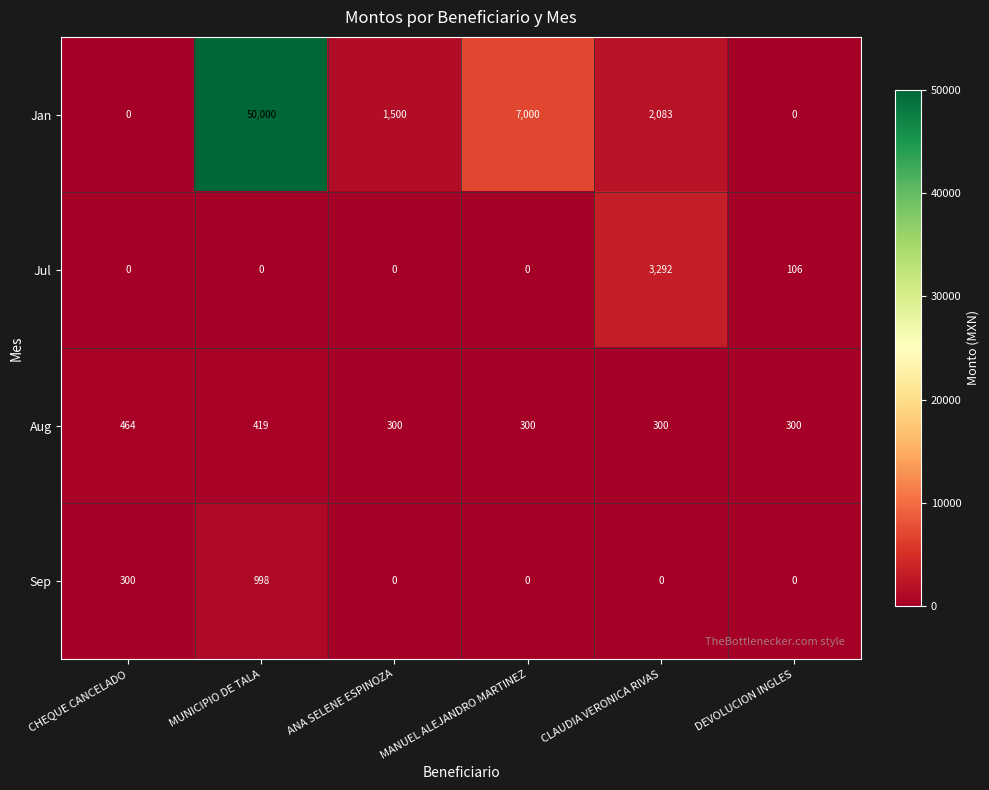

Which series has the largest total across all categories?

Jan